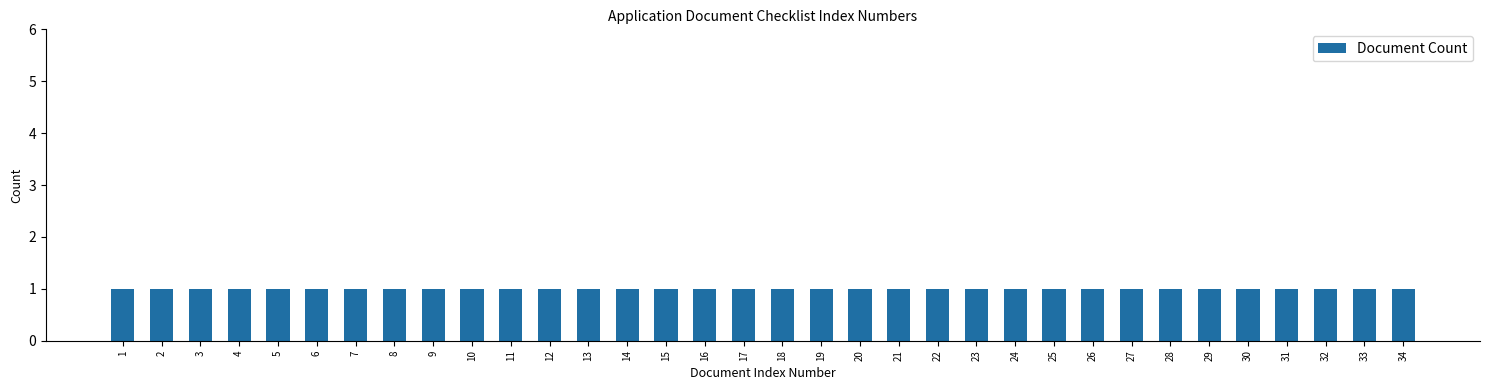

Count the number of values greater than 18.

16